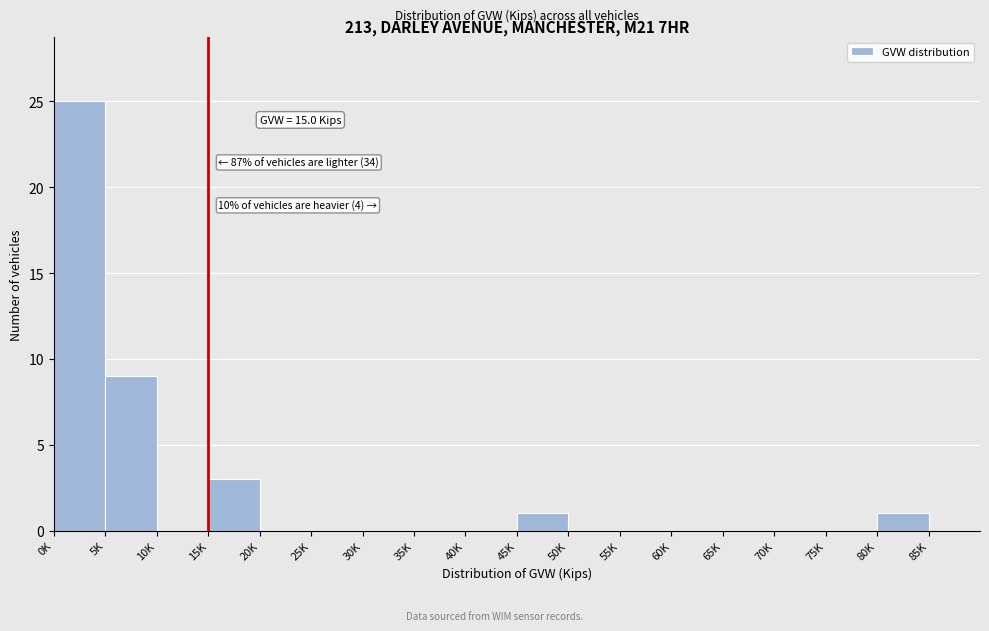

Reading right to left, list all the values displayed in this chart.

85K=0	80K=1	75K=0	70K=0	65K=0	60K=0	55K=0	50K=0	45K=1	40K=0	35K=0	30K=0	25K=0	20K=0	15K=3	10K=0	5K=9	0K=25